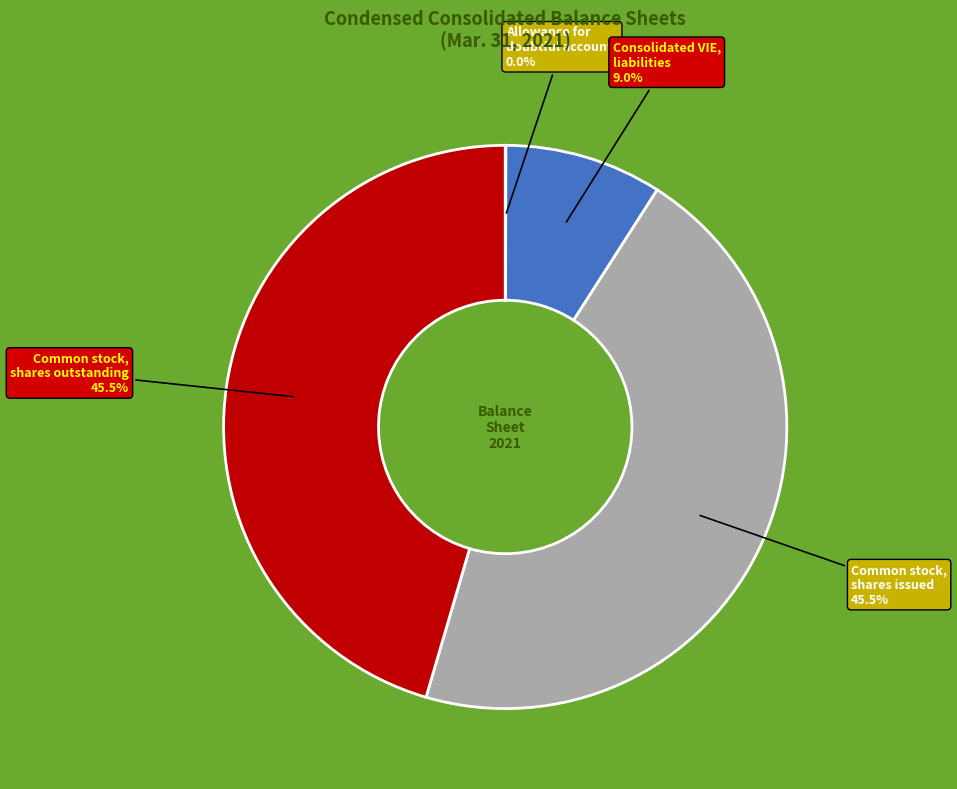

What is the ratio of the value at Common stock, shares issued to the value at Common stock, shares outstanding?

1.0